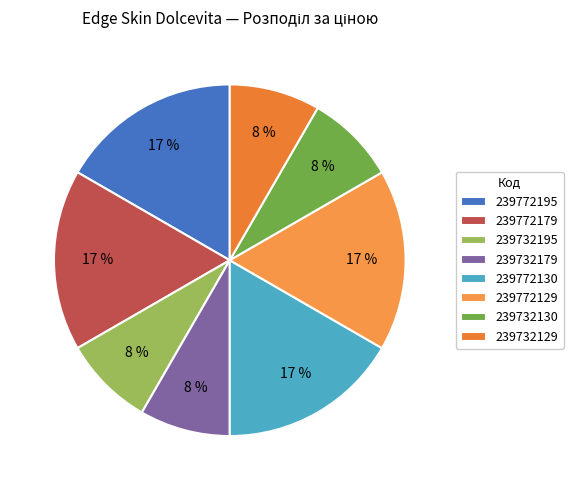

To the nearest percent, what portion does 239772129 represent?

17%